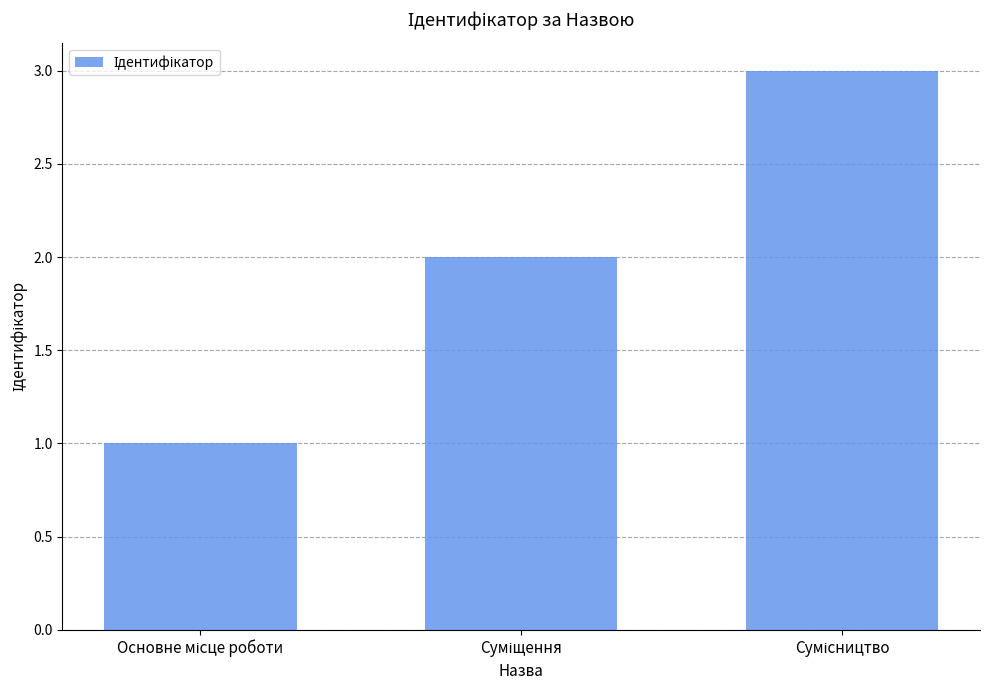

What is the greatest value displayed?

3